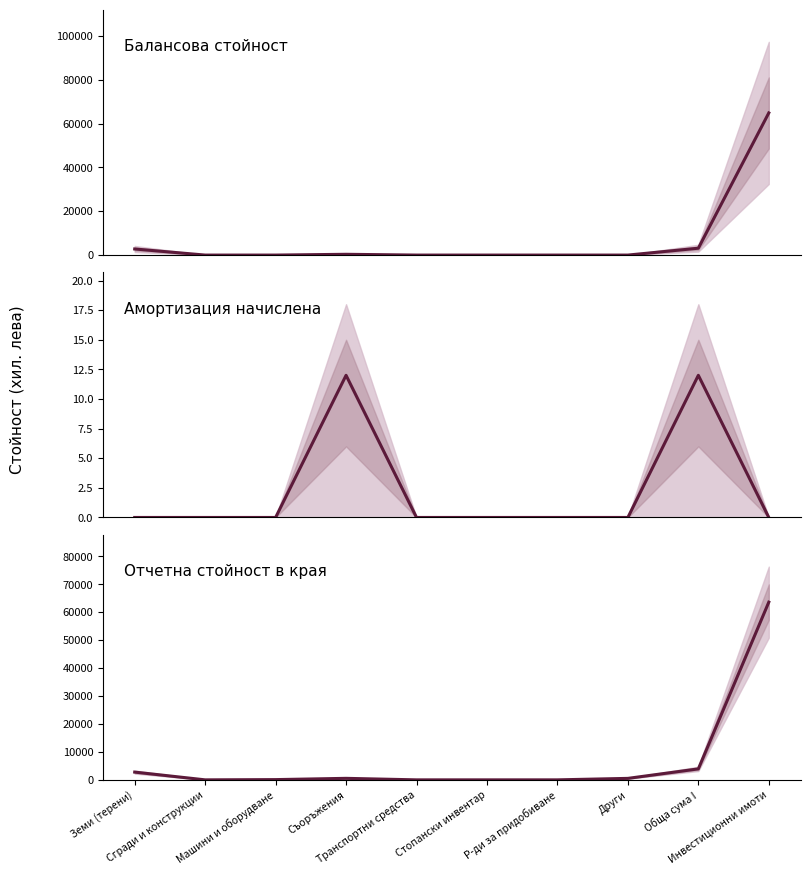

How many interior local peaks does the Балансова стойност series have?

1